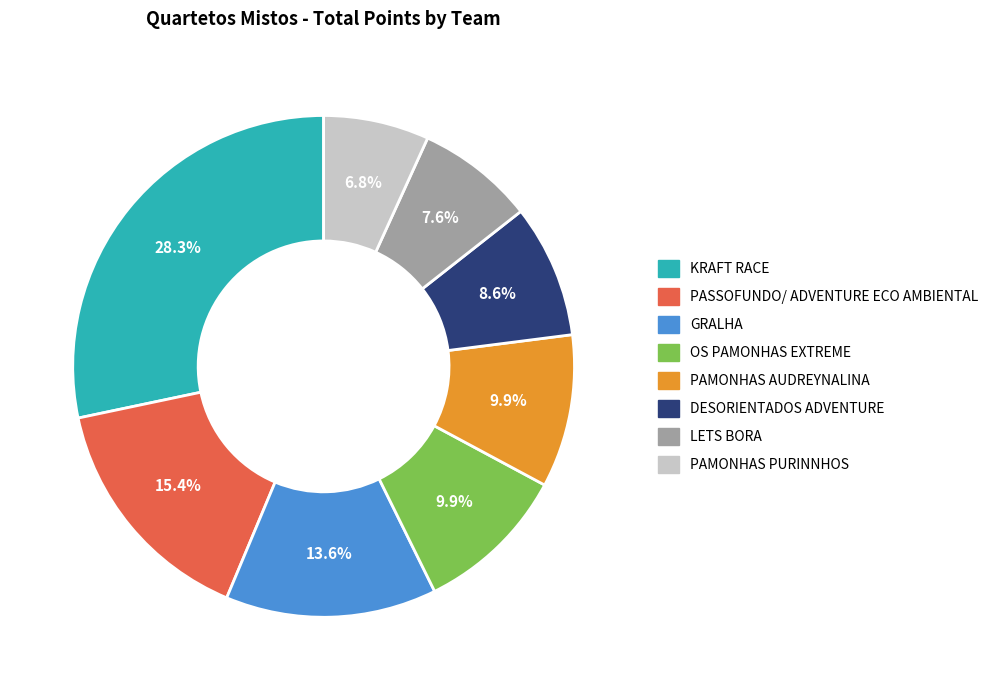

Is it true that PAMONHAS AUDREYNALINA is 5% of the pie?

False